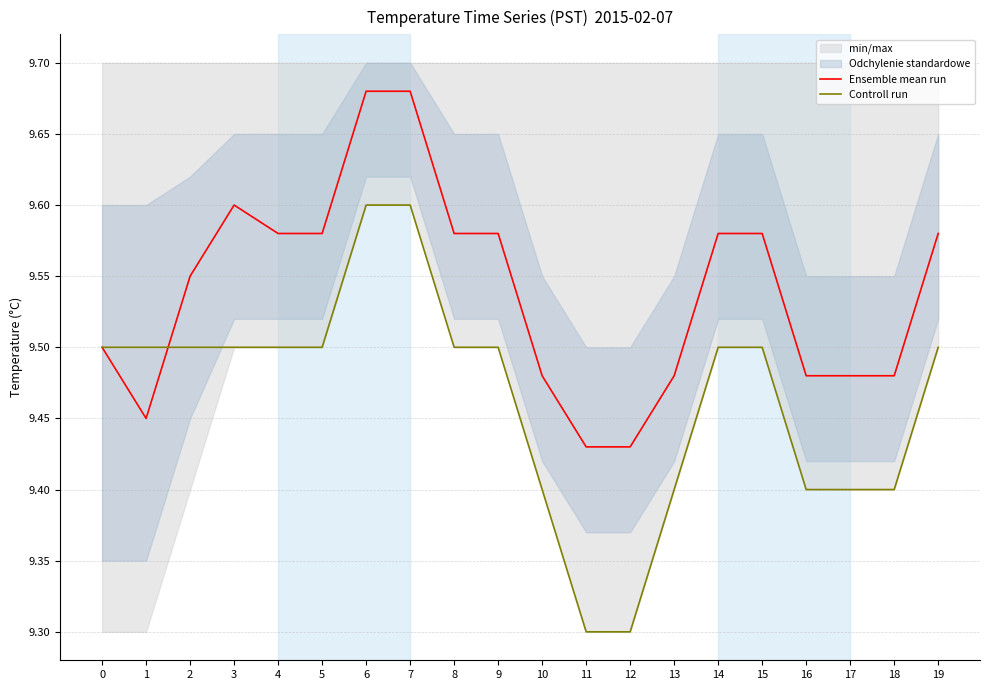

Which series changed the most between 7 and 19?

Ensemble mean run